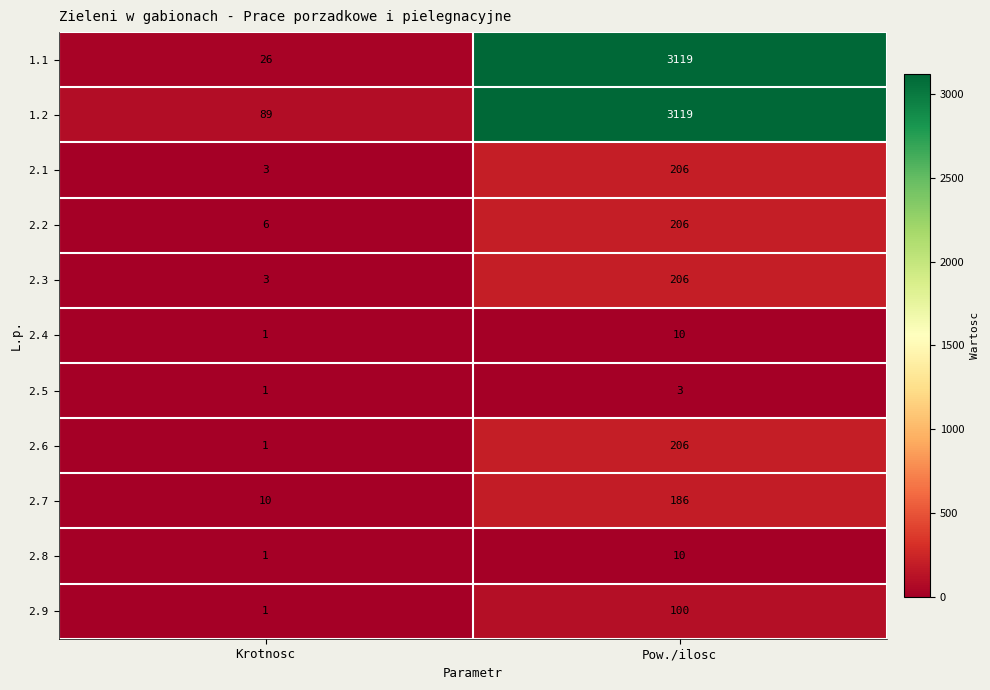

How many data points does each series have?

2